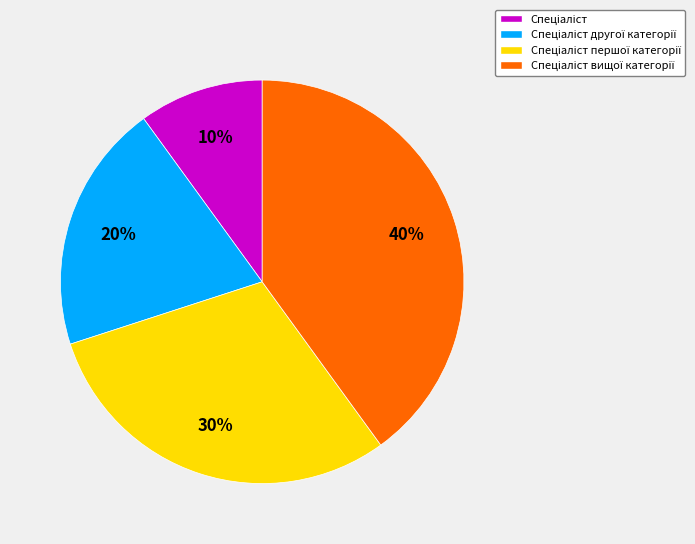

Is there any slice that represents more than half of the pie?

No